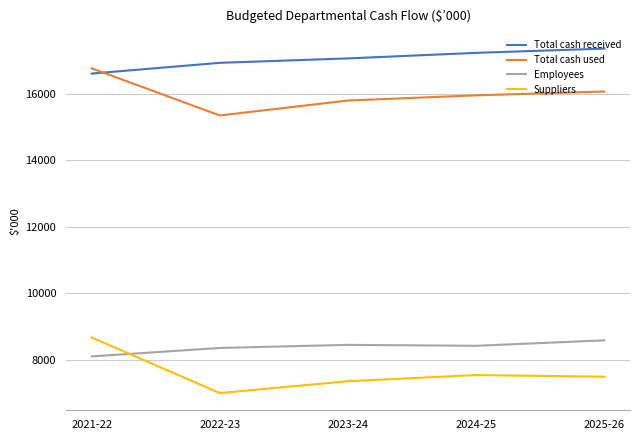

What is the difference between the Suppliers values at 2021-22 and 2023-24?

1316